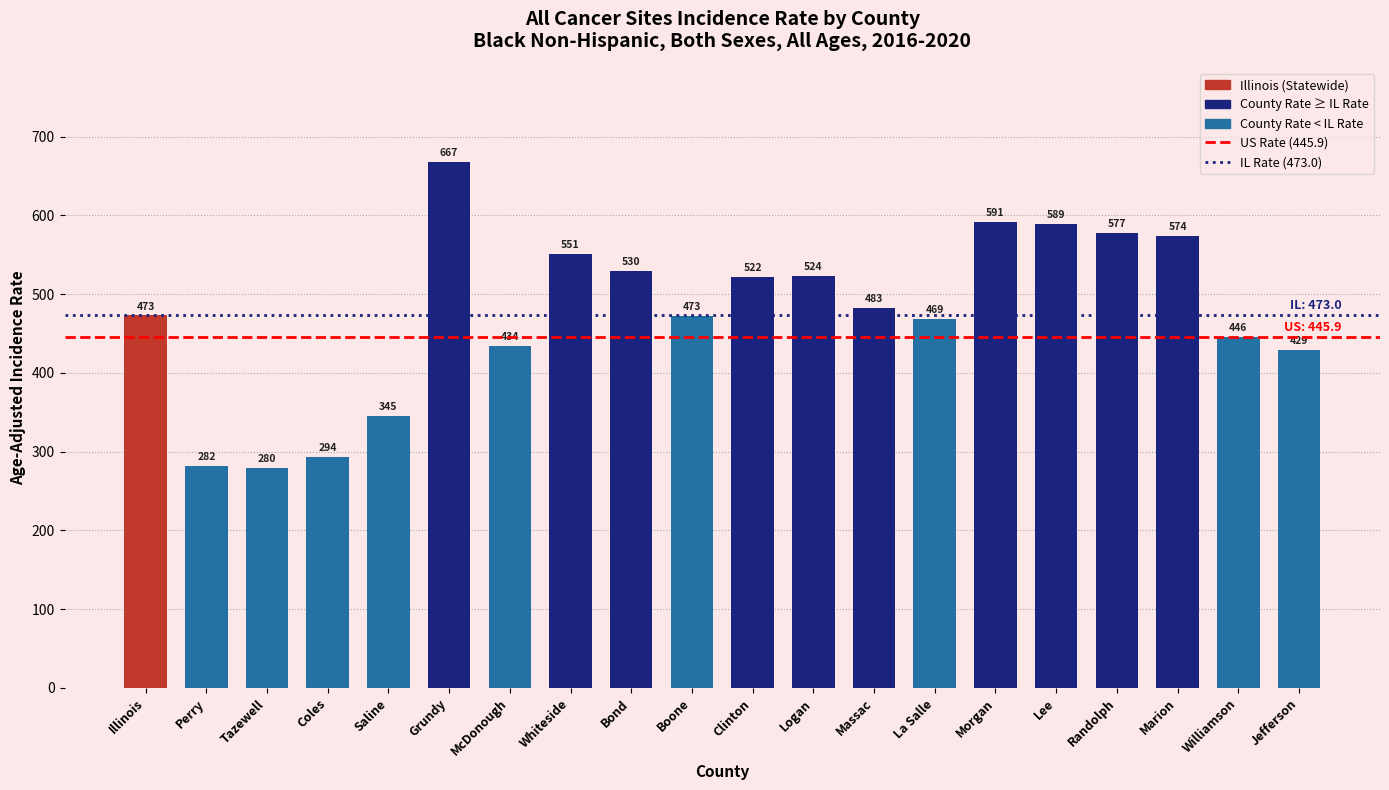

What is the change in value from Massac to Williamson?

-37.3